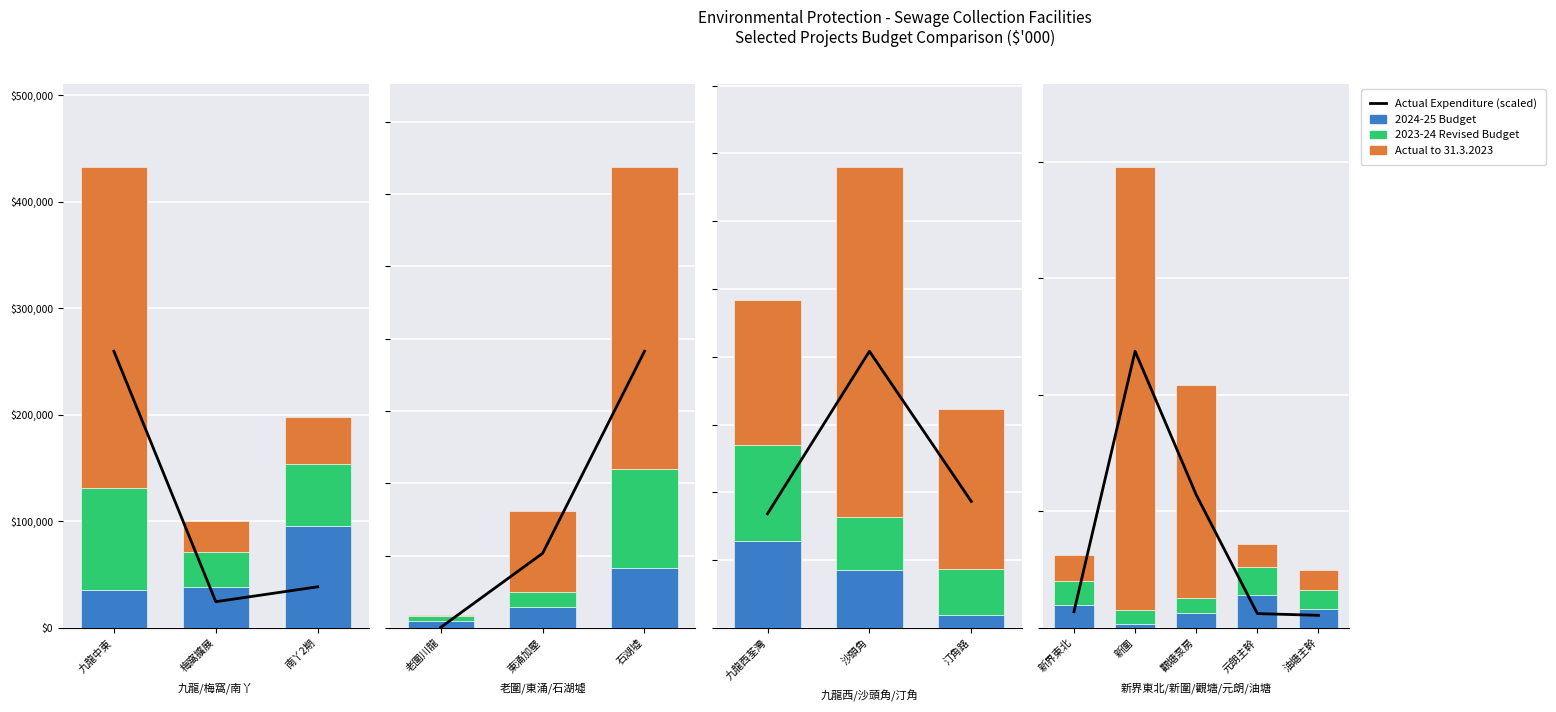

Which series has the largest total across all categories?

Actual Expenditure to 31.3.2023